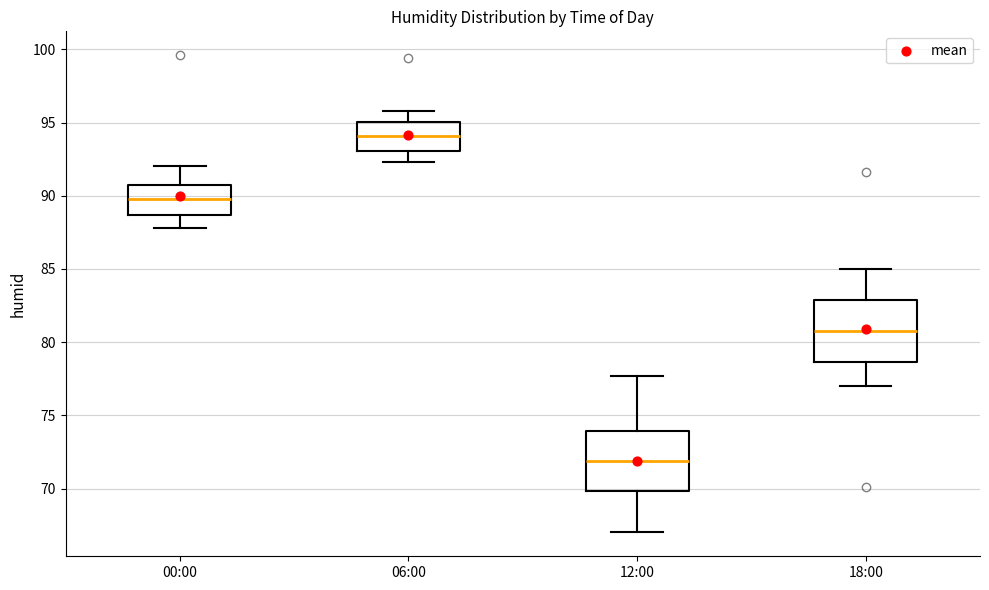

Reading left to right, transcribe this box plot: for each box, give where its median line is, the range the box spans, and where its two whiskers end, as read against the y-axis. The values are not printed on the chart, so give them approximately, as read against the axis.

00:00: median 90.0, box 88.5 to 90.5, whiskers 88.0 to 92.0
06:00: median 94.0, box 93.0 to 95.0, whiskers 92.5 to 96.0
12:00: median 72.0, box 70.0 to 74.0, whiskers 67.0 to 77.5
18:00: median 81.0, box 78.5 to 83.0, whiskers 77.0 to 85.0